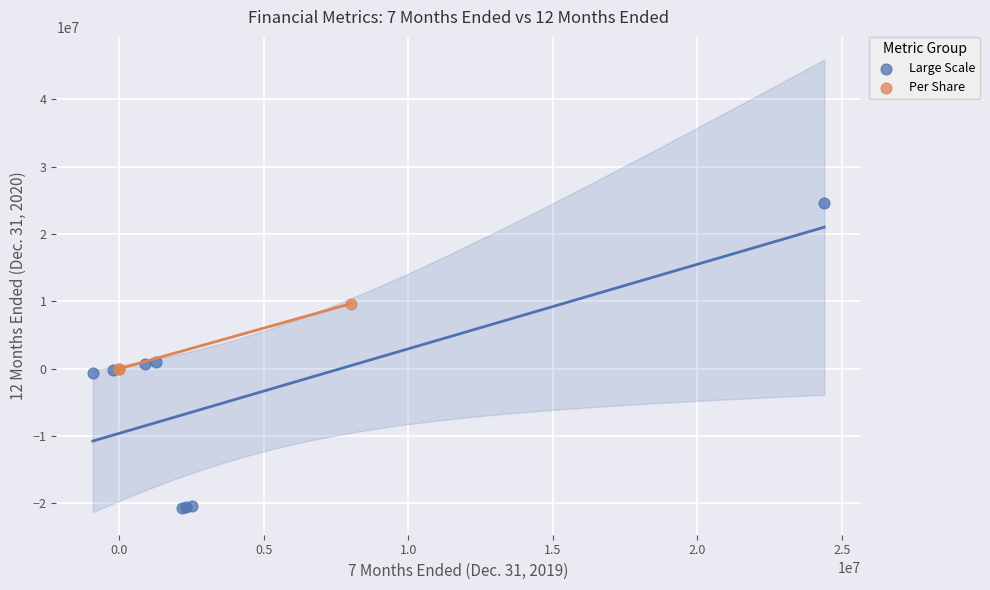

Which series contains the lowest Y value?

Large Scale